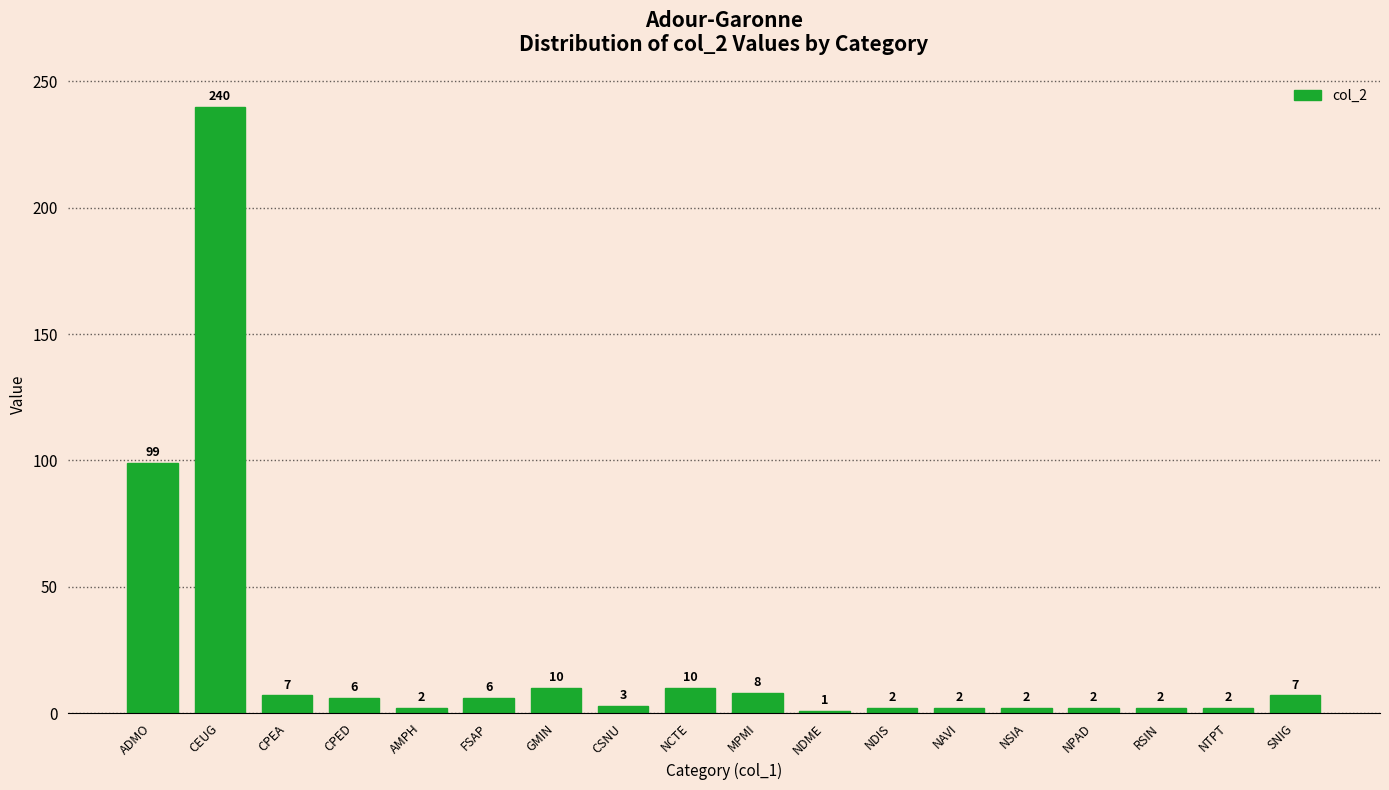

What position from the right is GMIN?

12